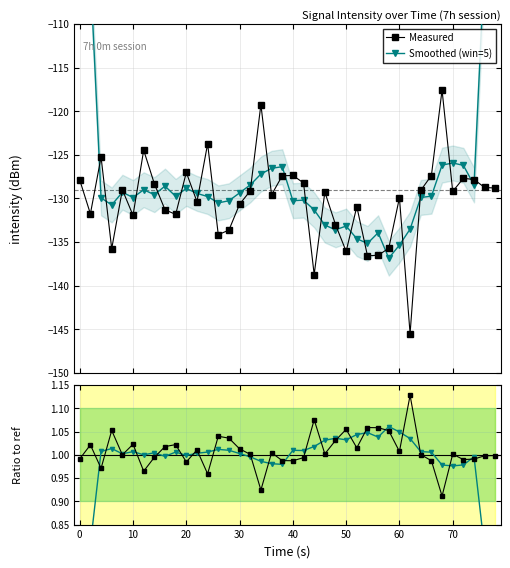

What is the difference between the maximum and minimum values in the Smoothed (win=5) series?

59.9